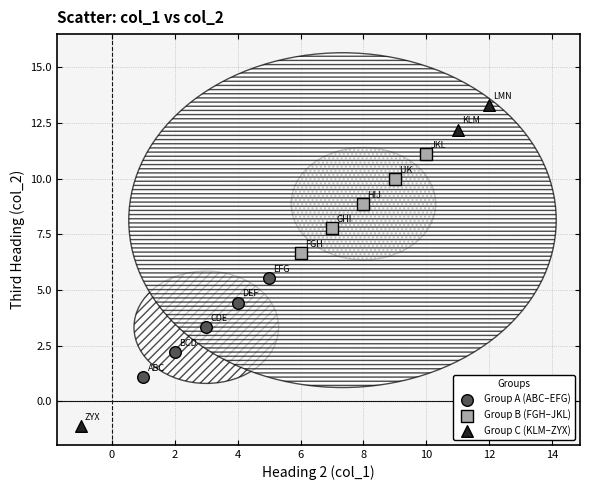

What are all the series names shown in the legend?

Group A (ABC–EFG), Group B (FGH–JKL), Group C (KLM–ZYX)